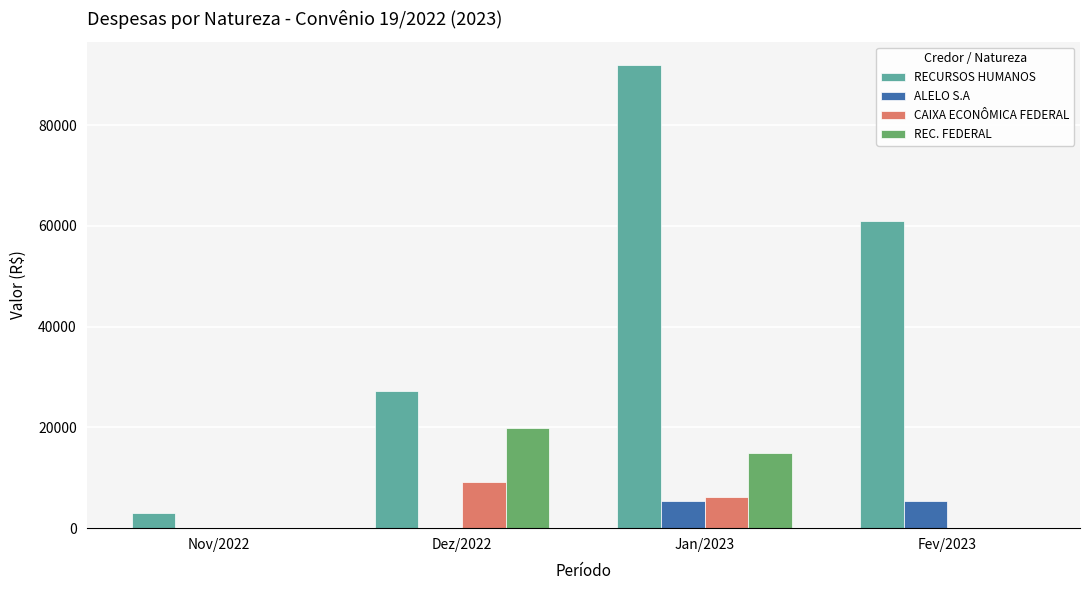

At which label is RECURSOS HUMANOS closest to 47539?

Fev/2023